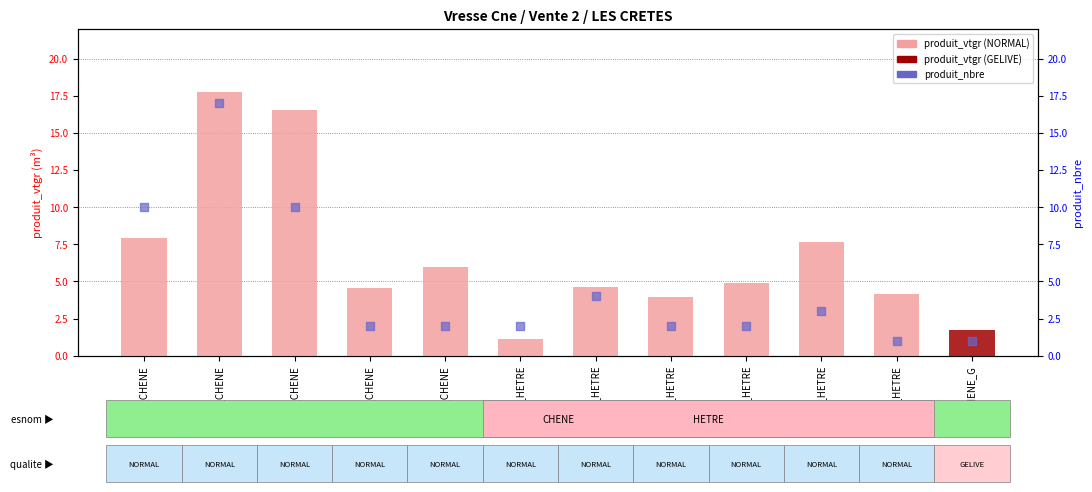

Which series contains the highest Y value?

produit_vtgr